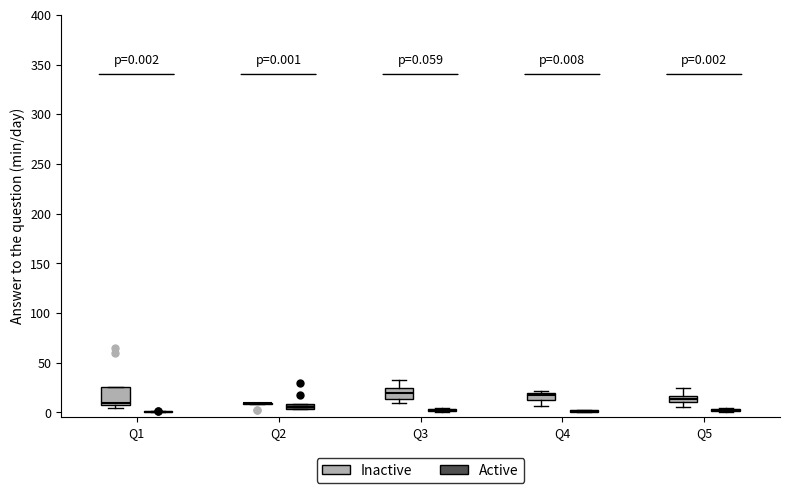

Which box is the tallest, from its lower edge to its upper edge?

Q1 (Inactive)